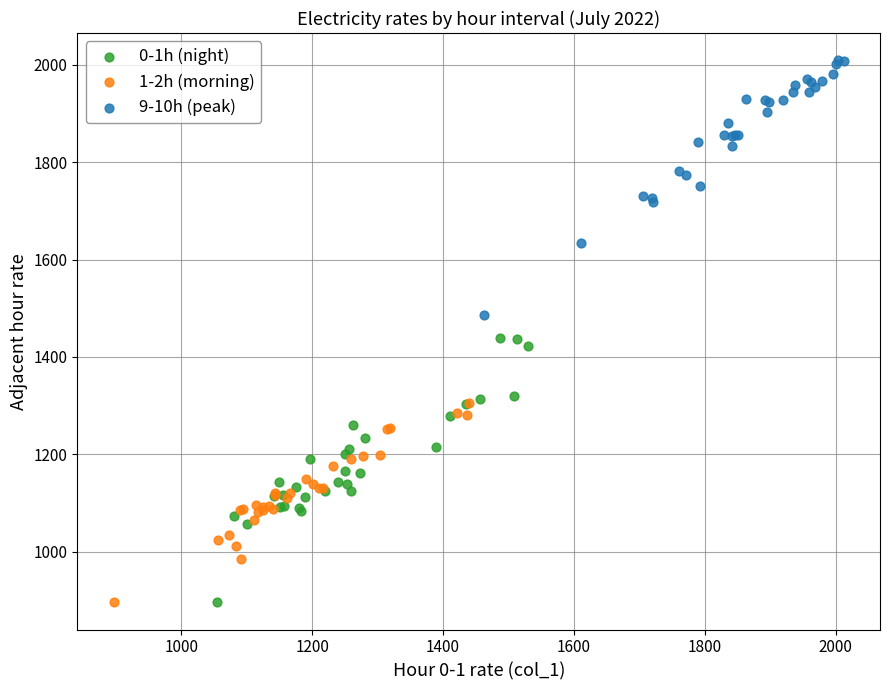

Which series contains the highest Y value?

9-10h (peak)